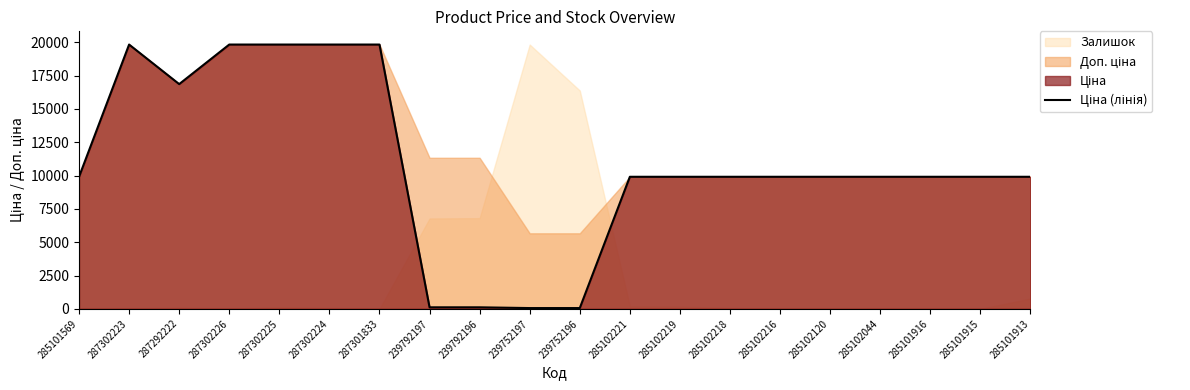

How many data points are above 9908?

16